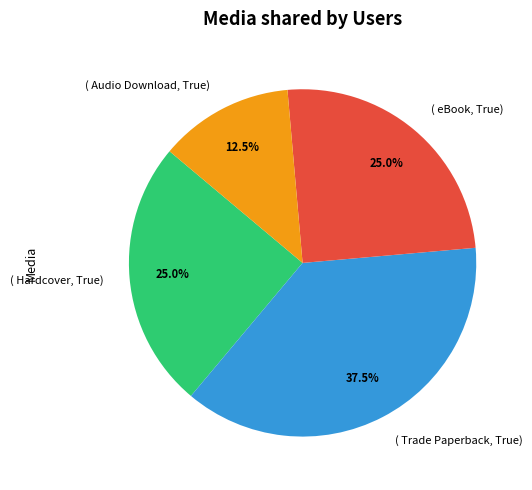

Does any single category account for the majority?

No